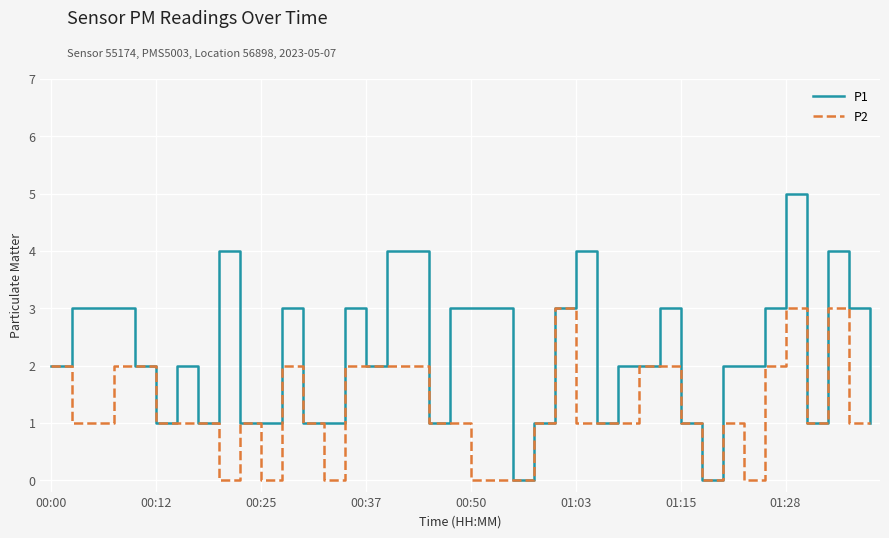

List the series in order of their overall mean, highest first.

P1, P2